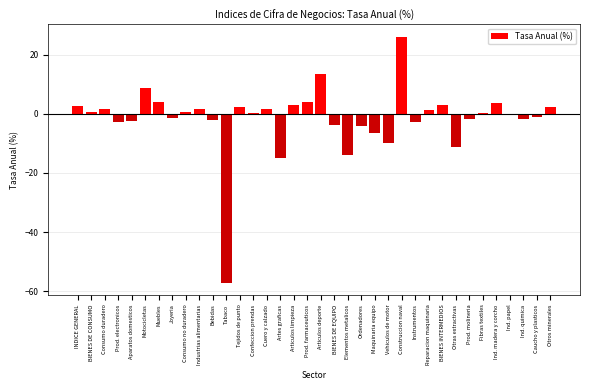

Read the value at Otros minerales.

2.4